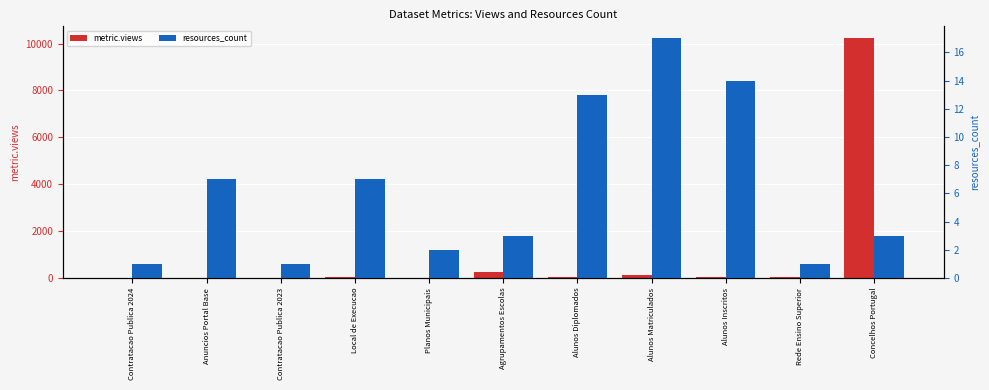

What position from the right is Agrupamentos Escolas?

6